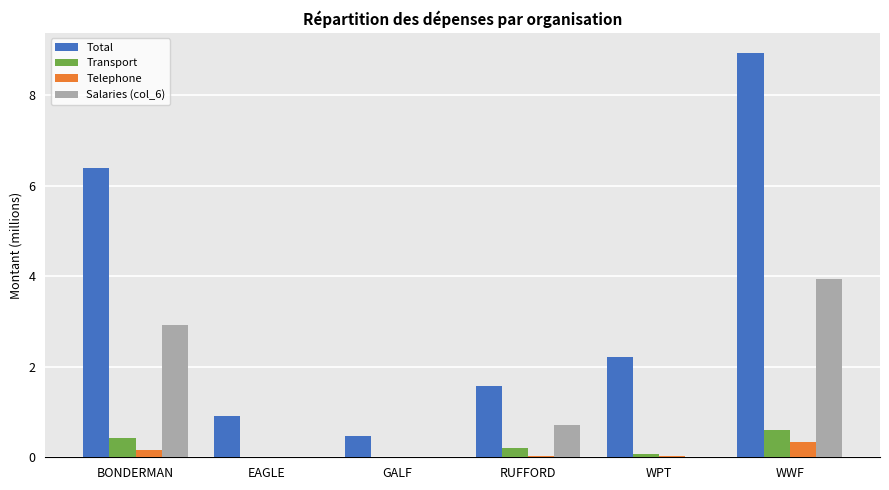

What is the approximate value of Transport at RUFFORD?

0.2